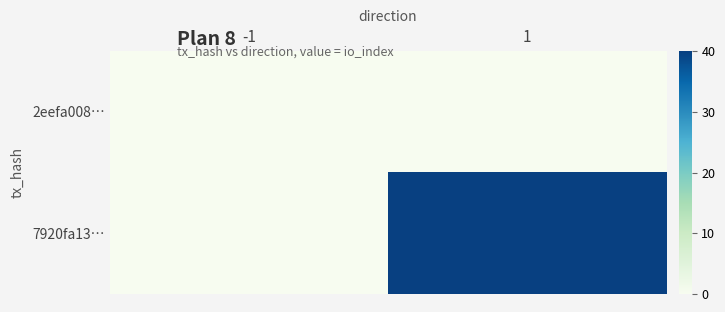

Which series has the largest total across all categories?

7920fa13…